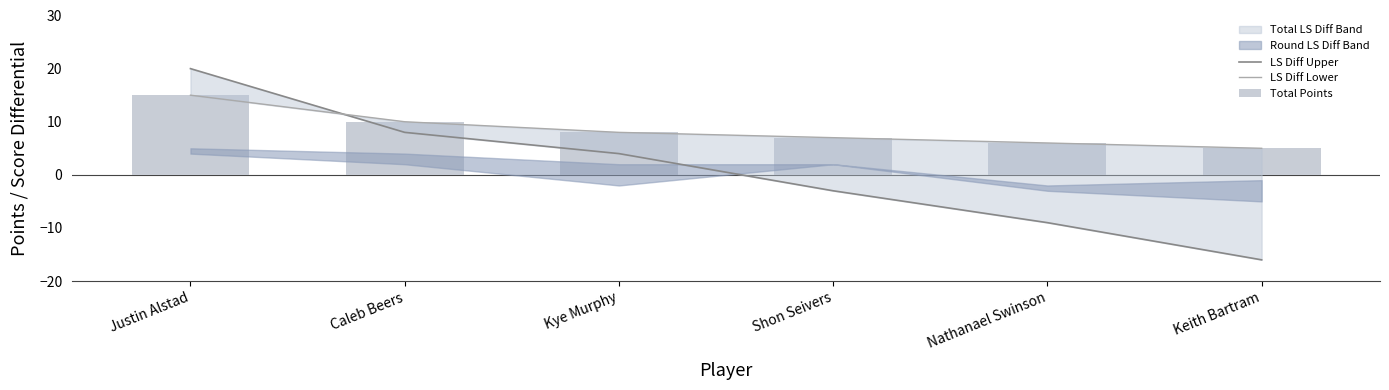

Is the value of LS Diff Lower at Caleb Beers greater than the value of Total Points at Nathanael Swinson?

Yes